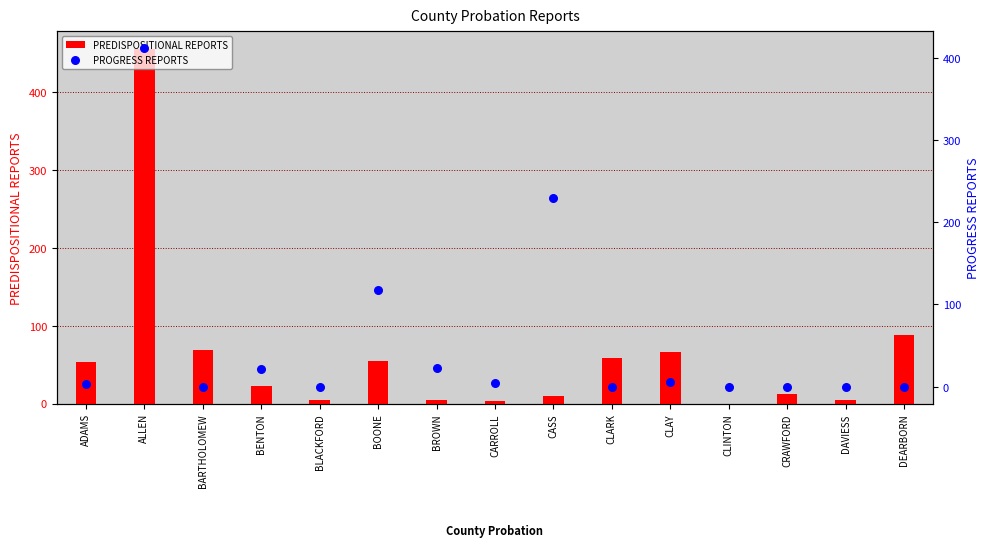

Is the value of PROGRESS REPORTS at CARROLL greater than the value of PREDISPOSITIONAL REPORTS at CRAWFORD?

No